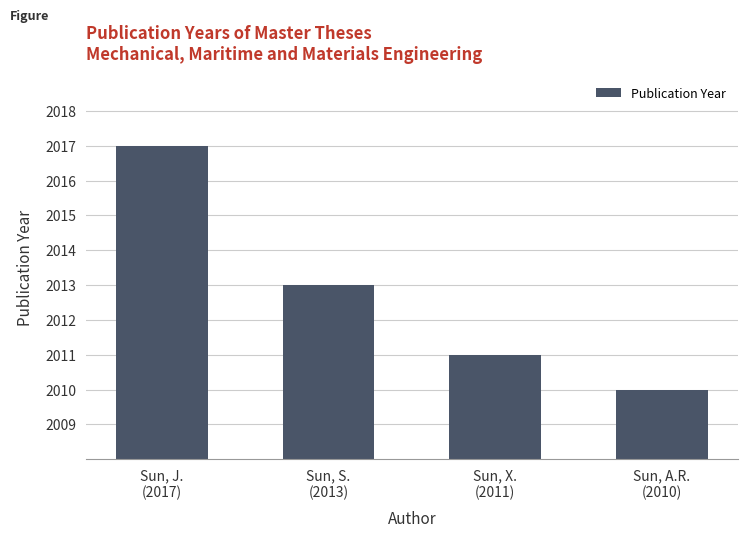

What value does the data have at Sun, J.
(2017)?

2017